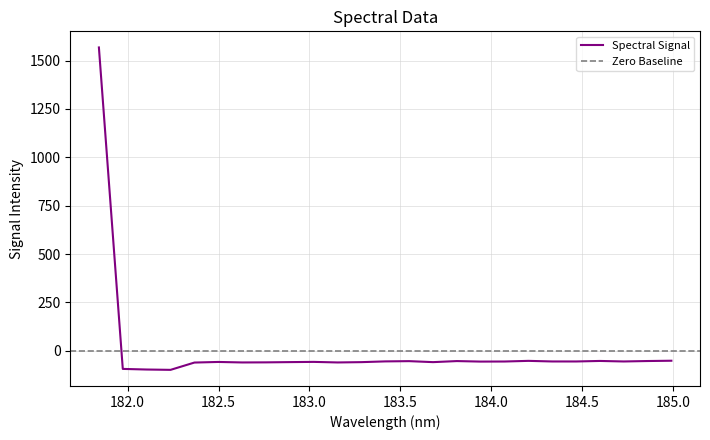

Where is the data nearest to the value 734?

184.9911297472